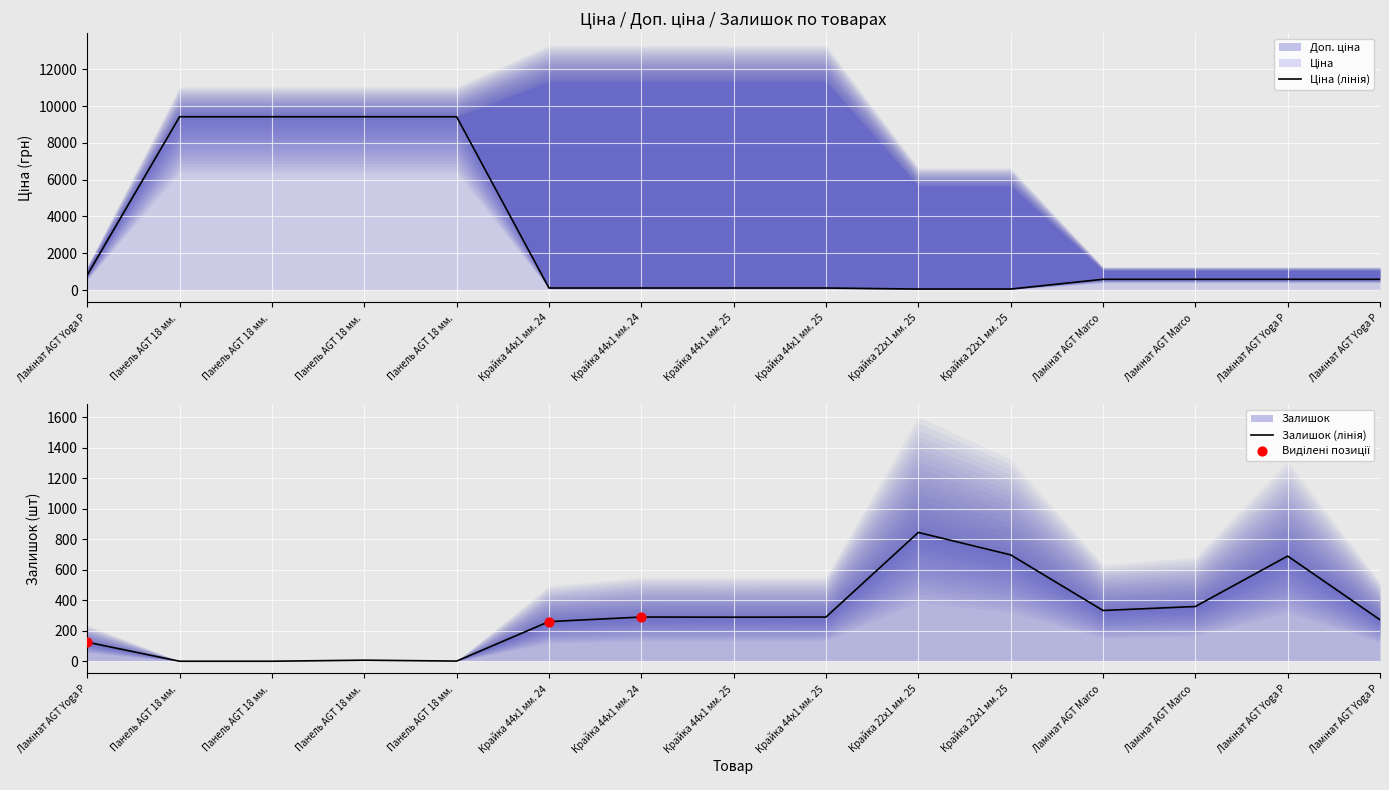

Which series has the largest total across all categories?

Ціна